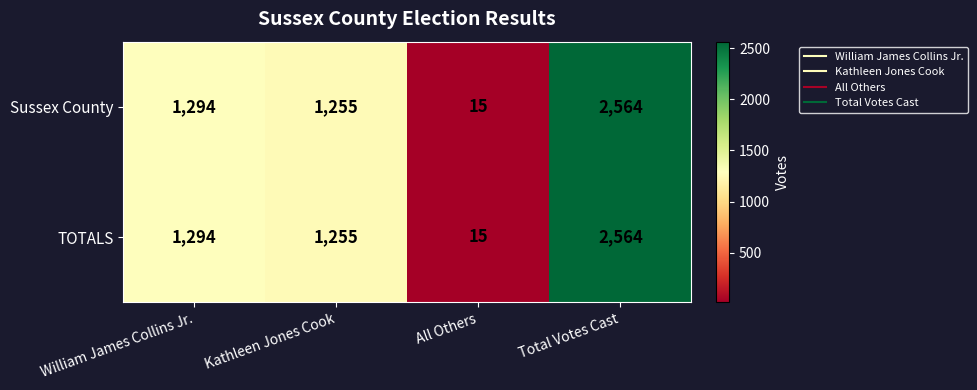

Where is TOTALS nearest to the value 1289?

William James Collins Jr.